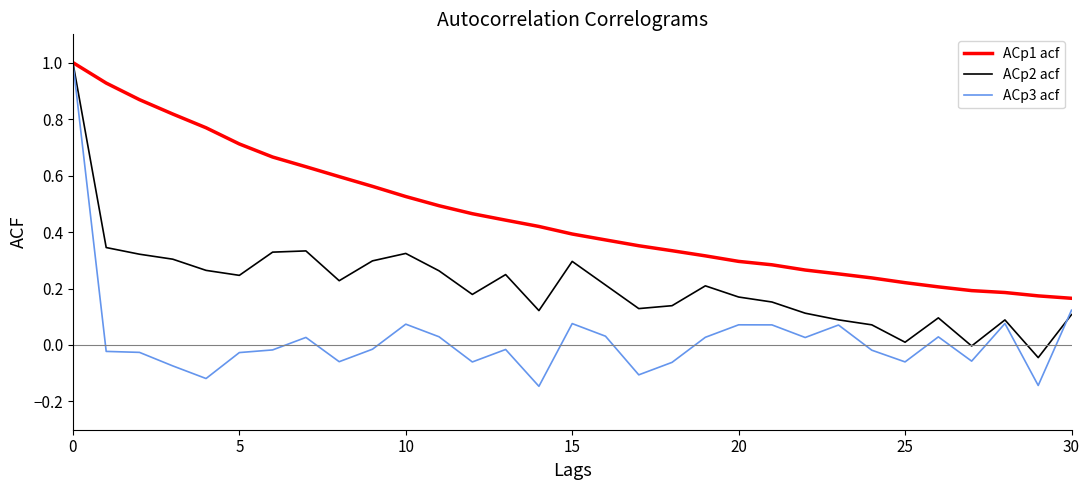

Which series has the largest total across all categories?

ACp1 acf